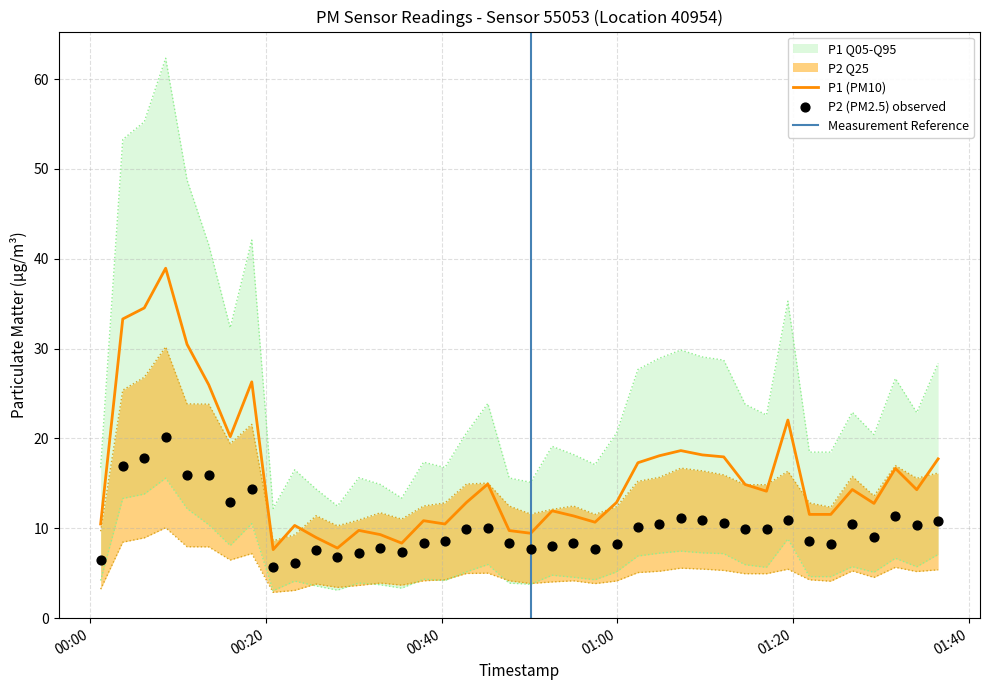

Which series contains the lowest Y value?

P2